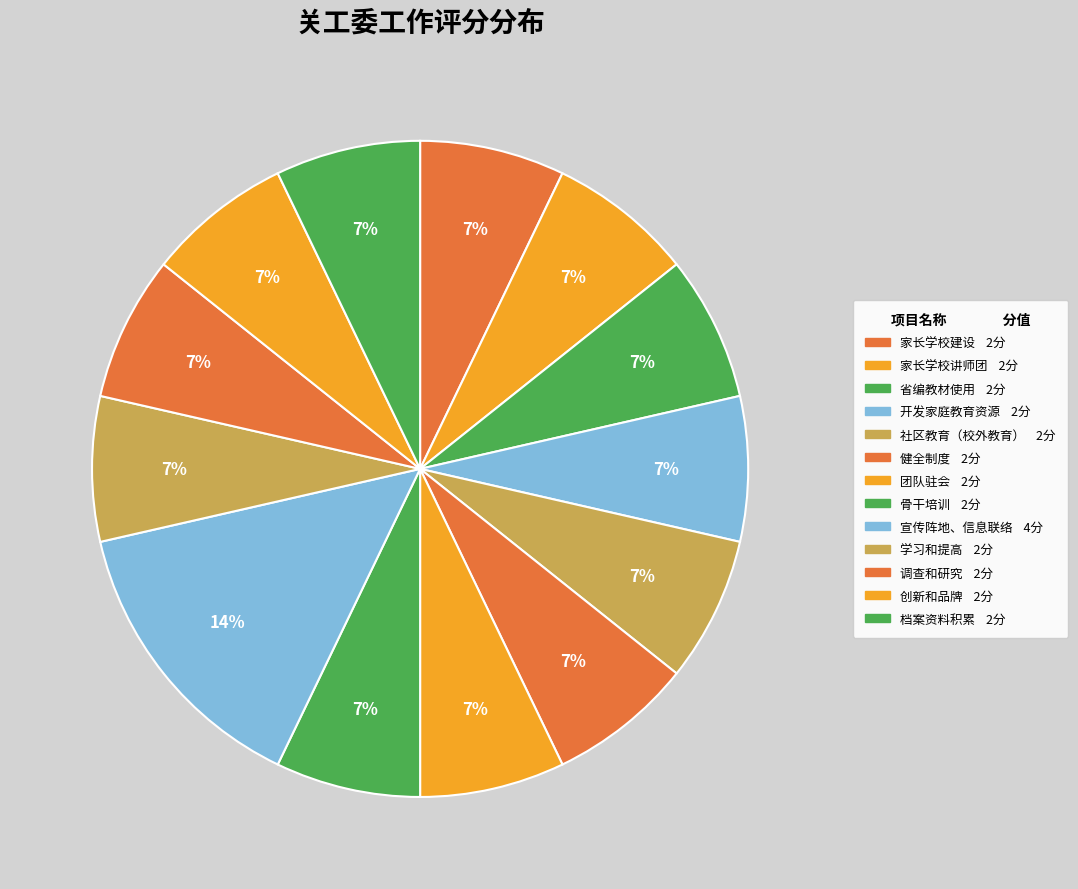

How many segments does this pie chart have?

13